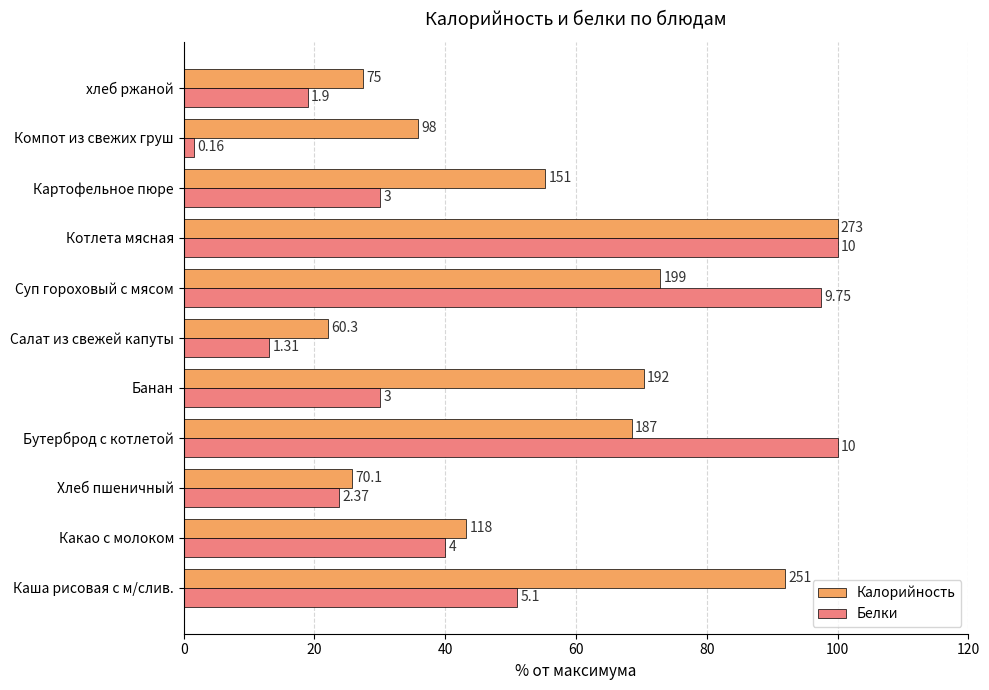

What are all the series names shown in the legend?

Калорийность, Белки